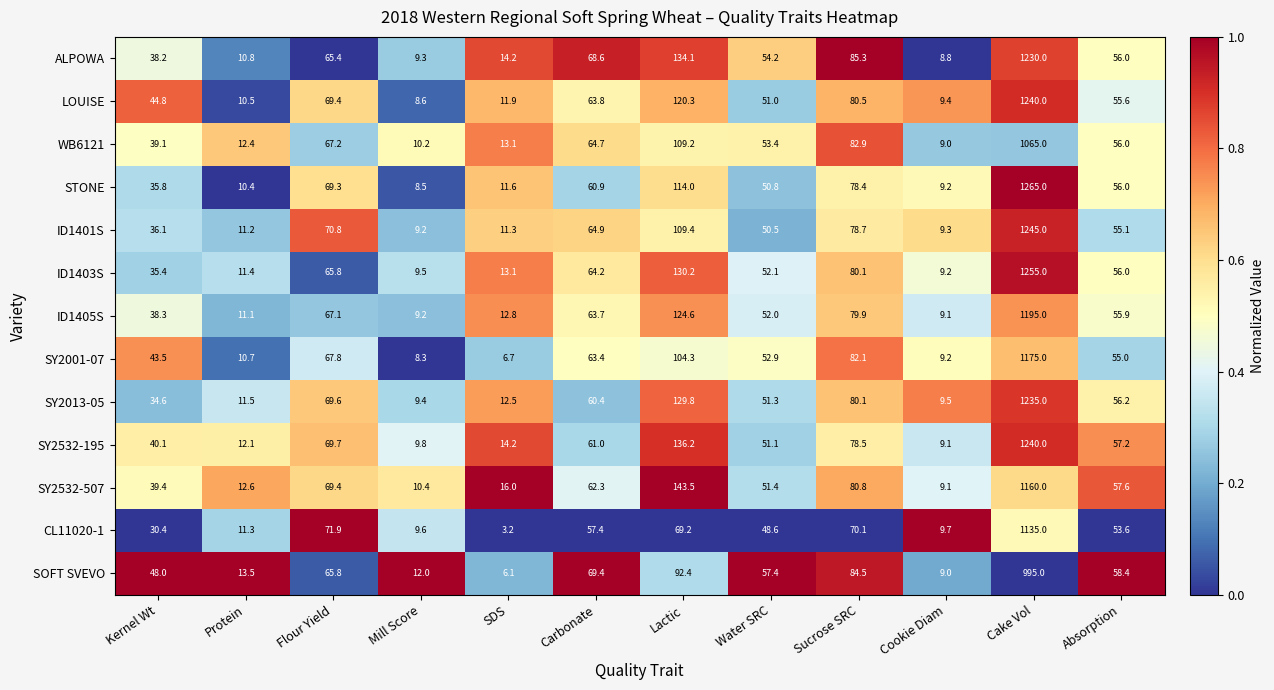

The value of CL11020-1 at Water SRC is 67.4. True or false?

False